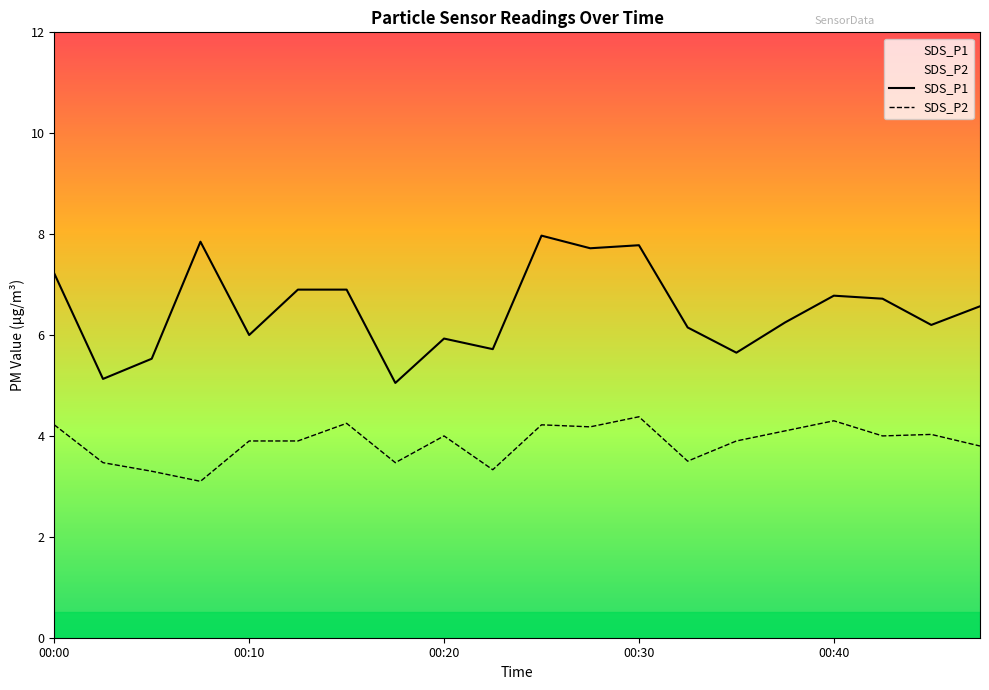

Where is the first local maximum for SDS_P2?

6